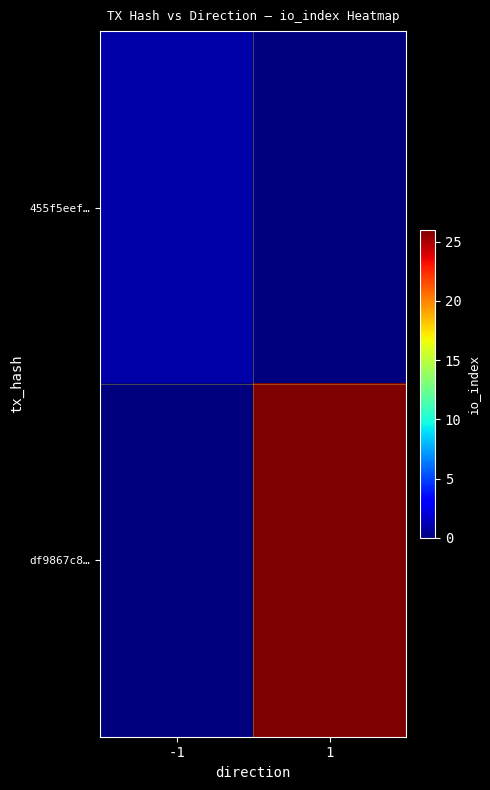

At how many categories does at least one series exceed 0?

2